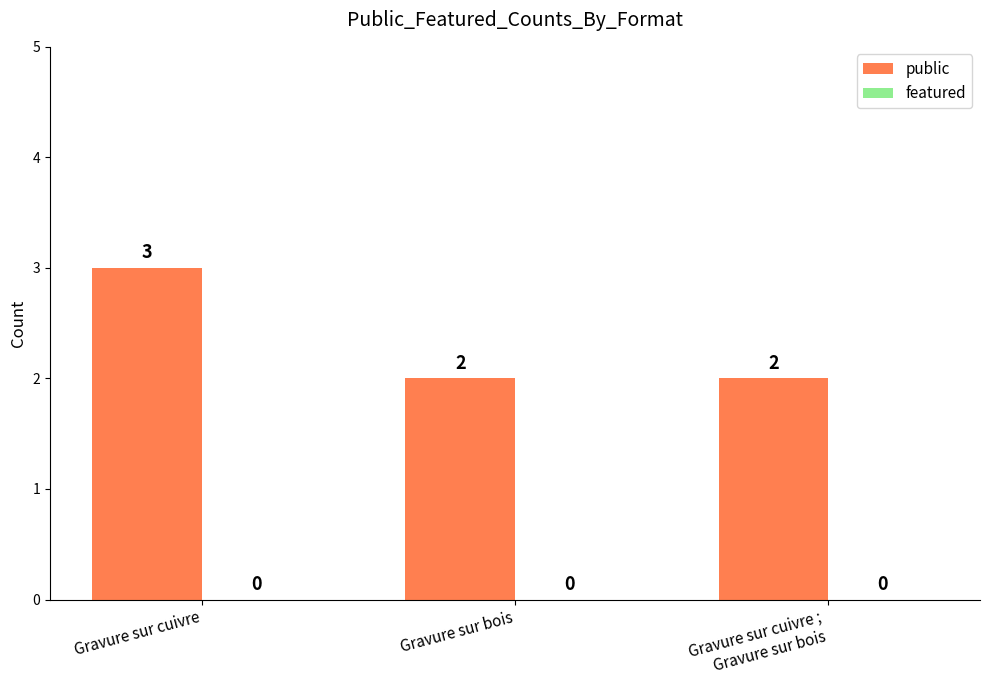

What position from the right is Gravure sur bois?

2